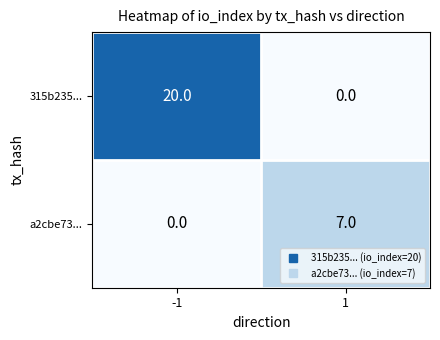

What is the maximum value shown in the chart?

20